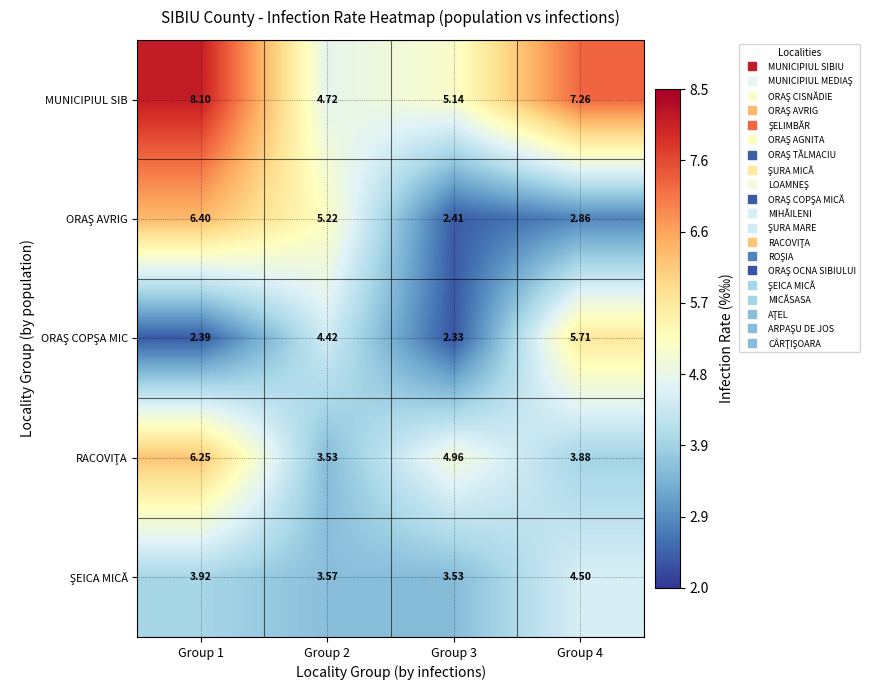

Which series has the largest total across all categories?

MUNICIPIUL SIB